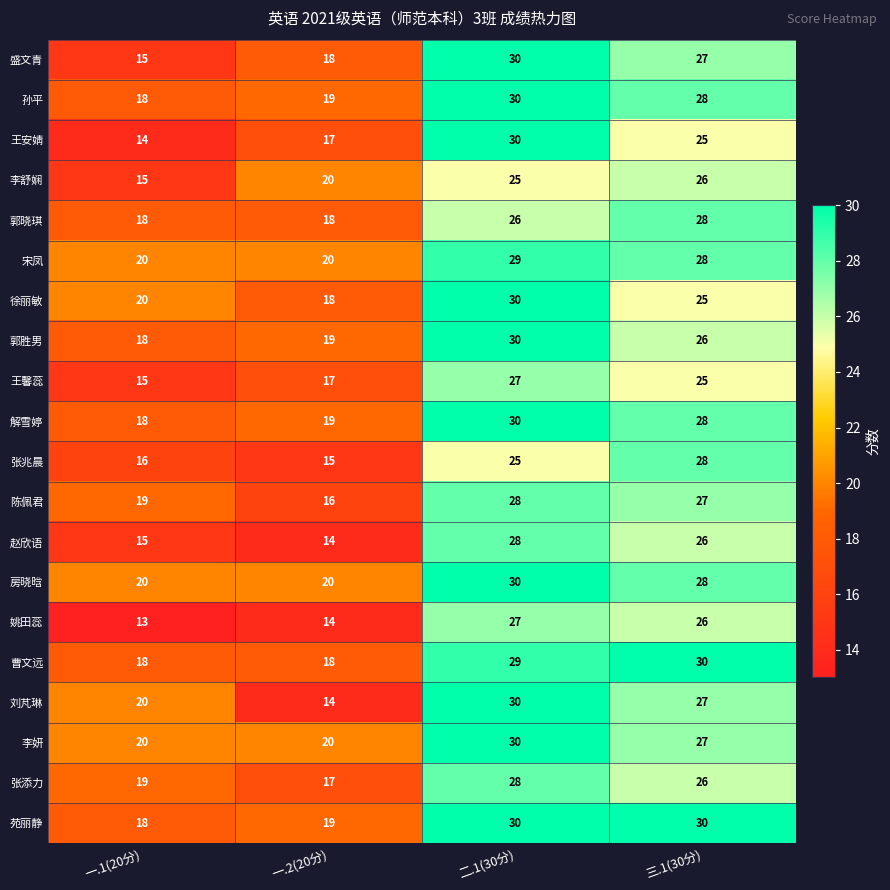

Which label corresponds to the smallest value in the chart?

一.1(20分)